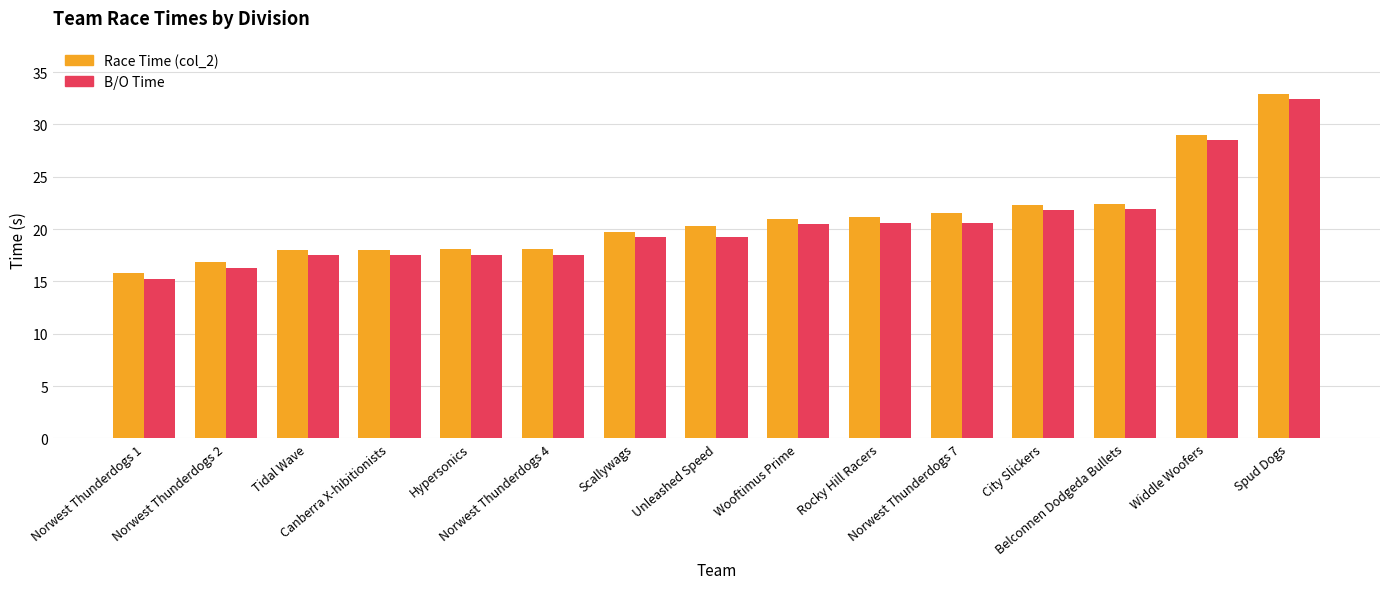

What is the label of the 15th bar from the right?

Norwest Thunderdogs 1